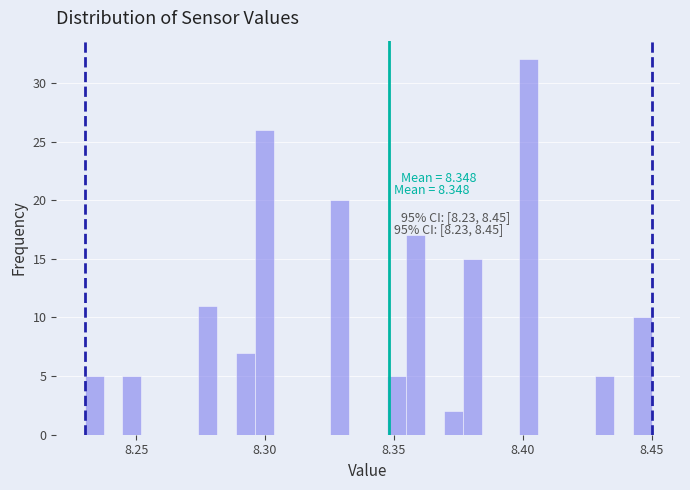

Read against the x-axis, roughly where is the centre of the tallest bar?

8.400